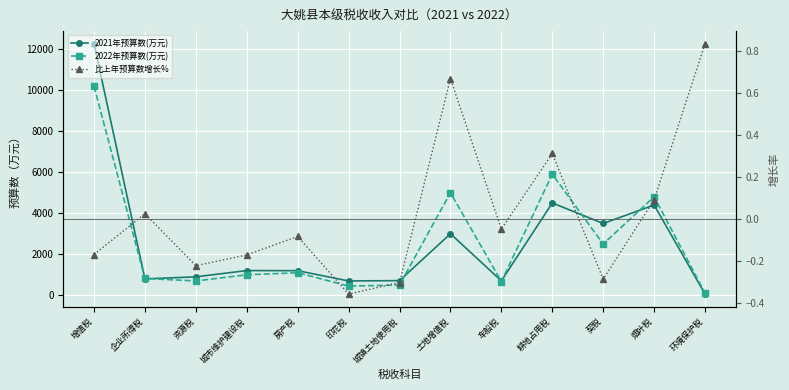

Which label corresponds to the largest value in the chart?

增值税